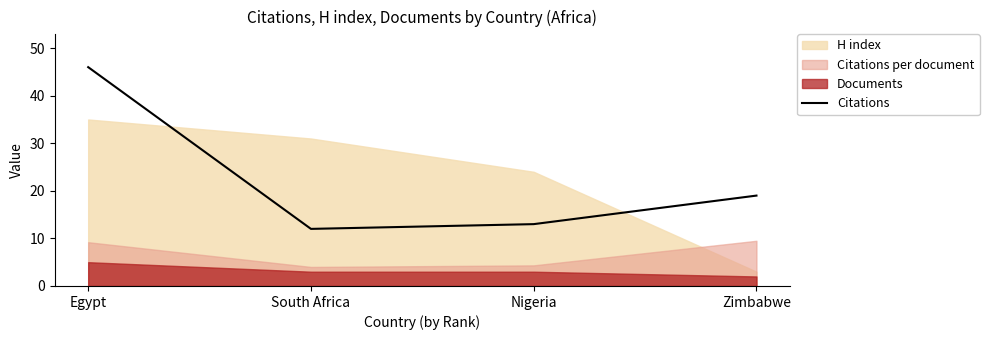

Reading left to right, extract all data points from this chart.

46	12	13	19